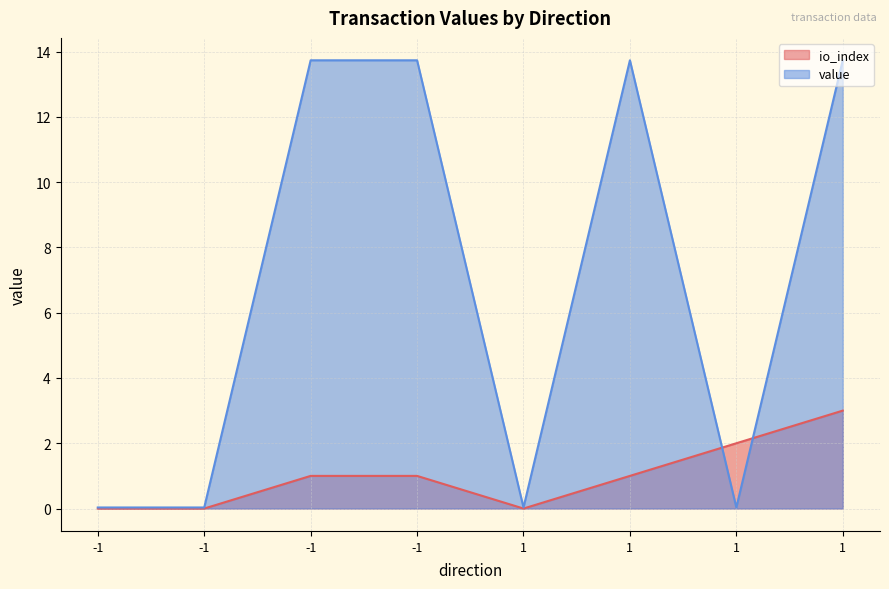

Which series has the largest total across all categories?

value